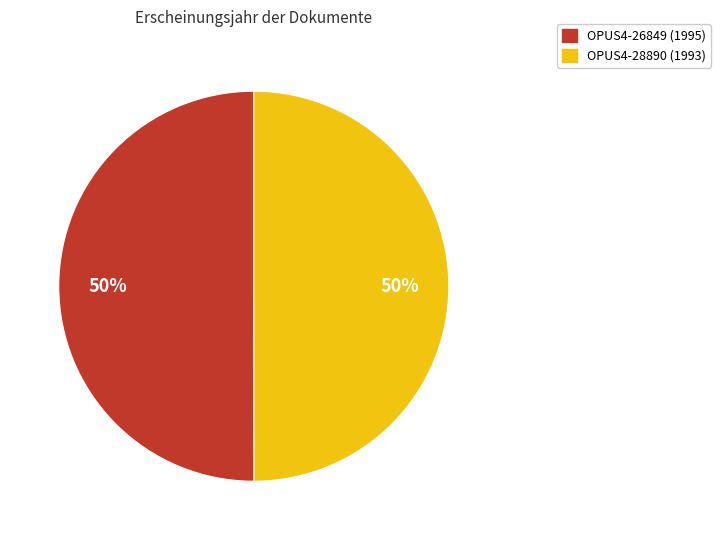

To the nearest percent, what is the average slice percentage?

50%